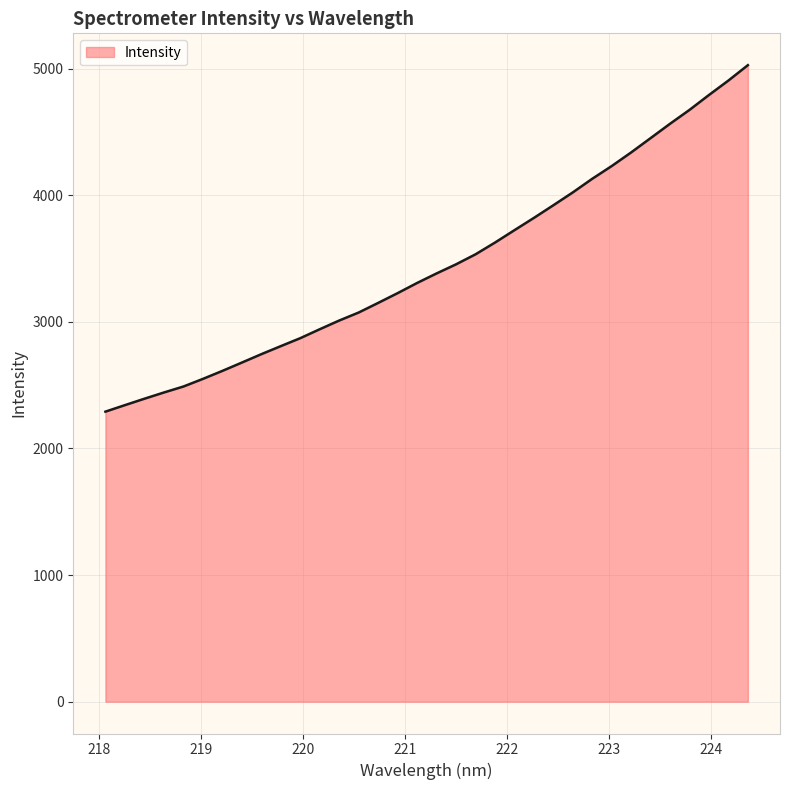

What is the greatest value displayed?

5027.0